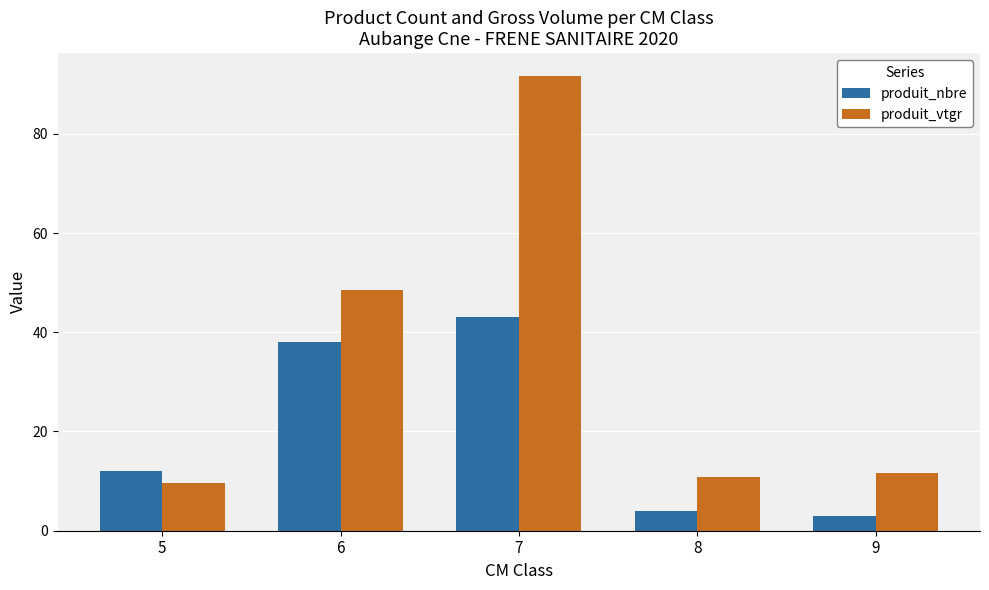

What is the smallest value displayed?

3.0